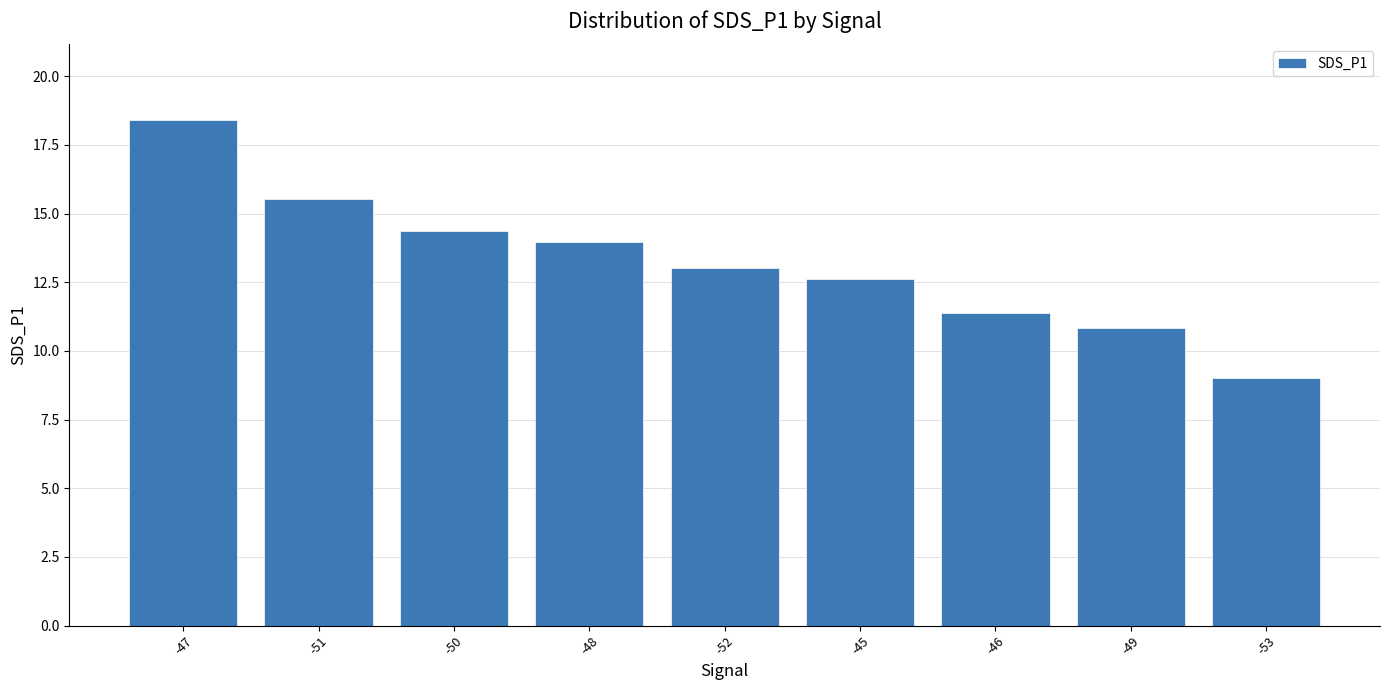

Where does the data first go above 13?

-47